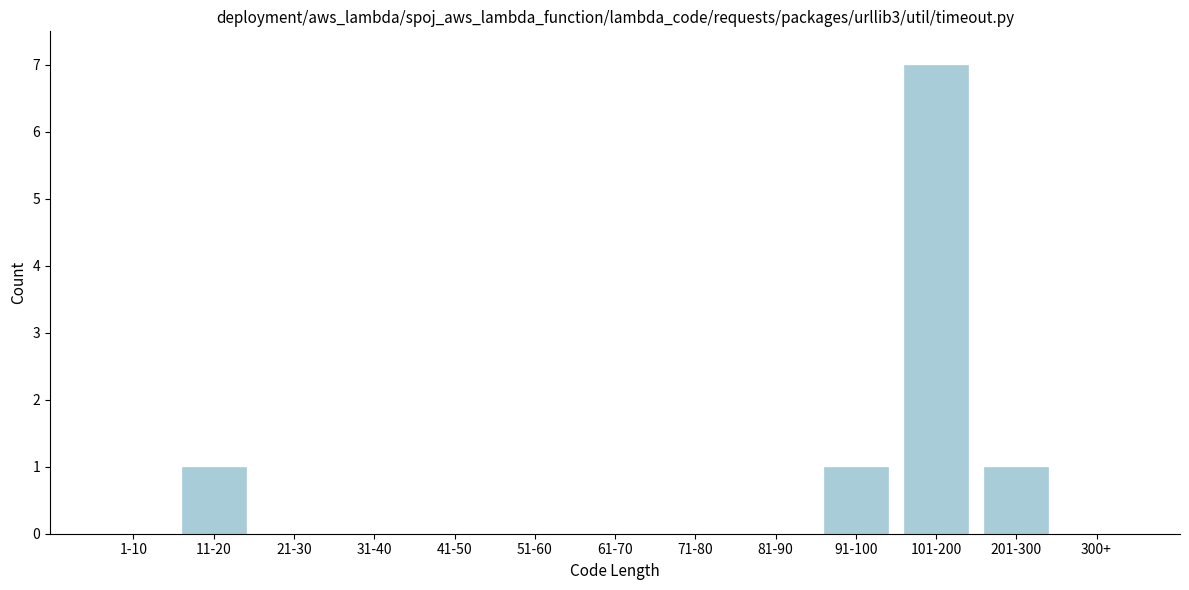

Reading left to right, what are all the values shown in this chart?

1-10=0	11-20=1	21-30=0	31-40=0	41-50=0	51-60=0	61-70=0	71-80=0	81-90=0	91-100=1	101-200=7	201-300=1	300+=0